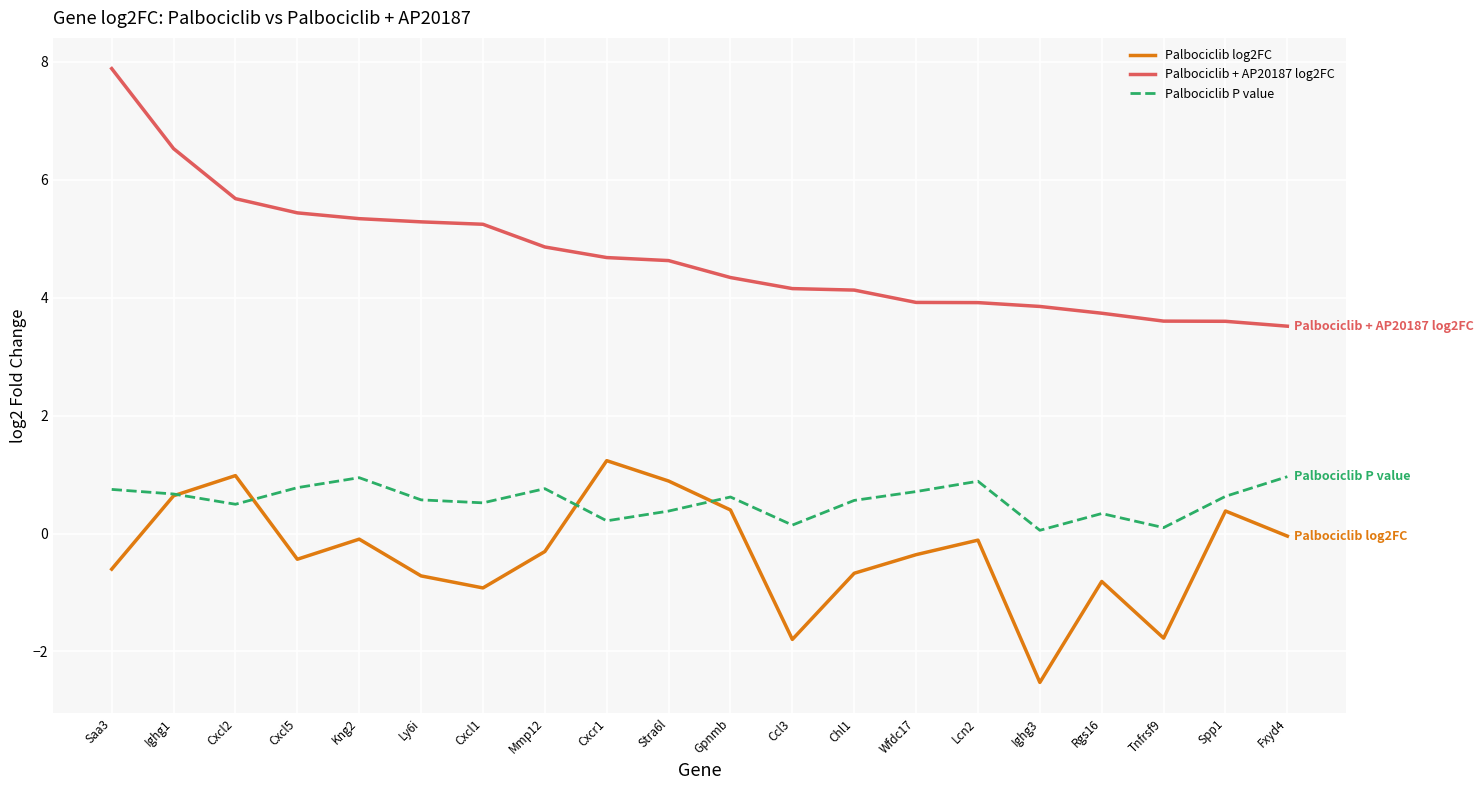

What are all the series names shown in the legend?

Palbociclib log2FC, Palbociclib + AP20187 log2FC, Palbociclib P value